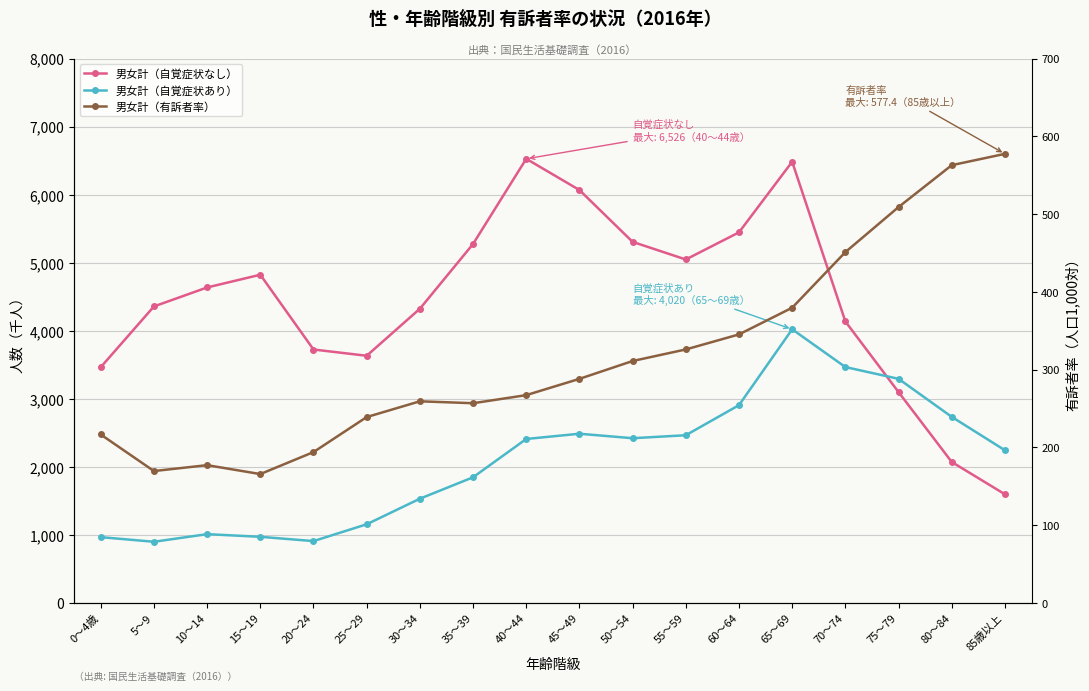

At which label does 男女計（自覚症状なし） reach its peak?

40～44